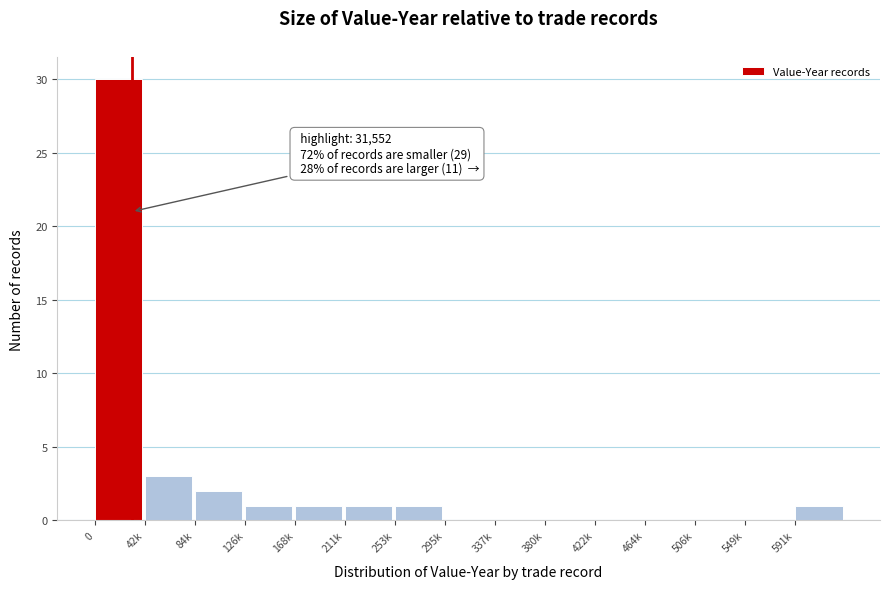

Reading left to right, extract all data points from this chart.

0=30	42k=3	84k=2	126k=1	168k=1	211k=1	253k=1	295k=0	337k=0	380k=0	422k=0	464k=0	506k=0	549k=0	591k=1